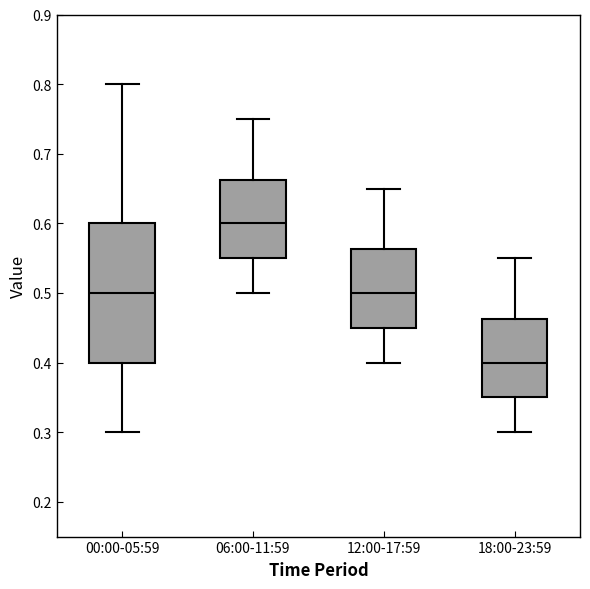

Where does the upper whisker of the box for 12:00-17:59 end on the y-axis? The values are not printed on the chart, so give them approximately, as read against the axis.

0.65